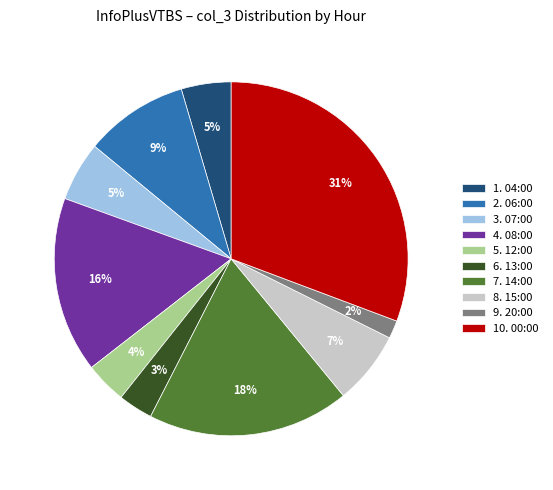

Between 10. 00:00 and 6. 13:00, which is larger?

10. 00:00